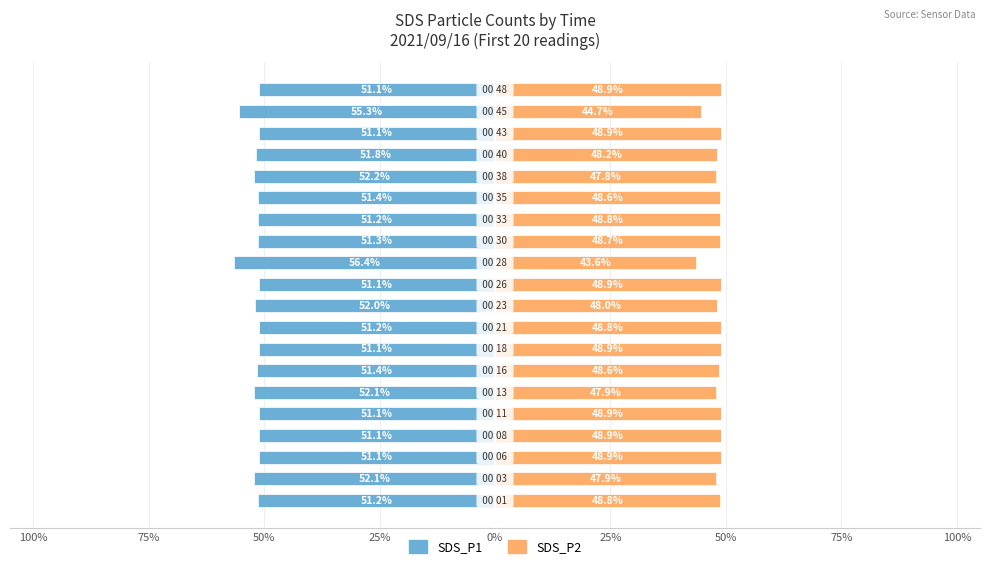

True or false: SDS_P2 has a value of 12.9 at 10.

False